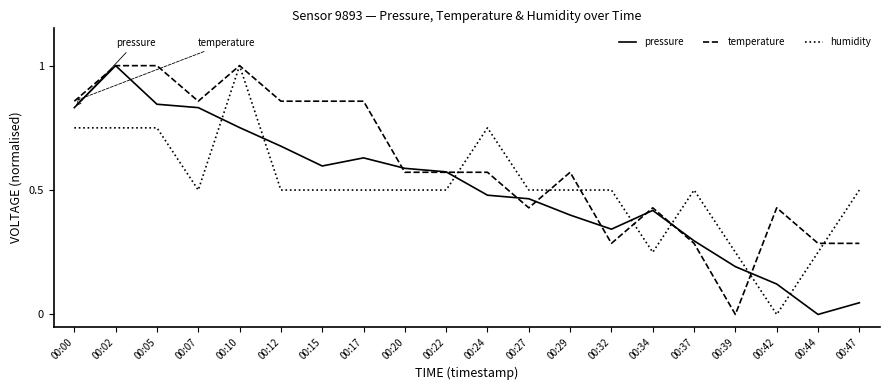

What are all the series names shown in the legend?

pressure, temperature, humidity